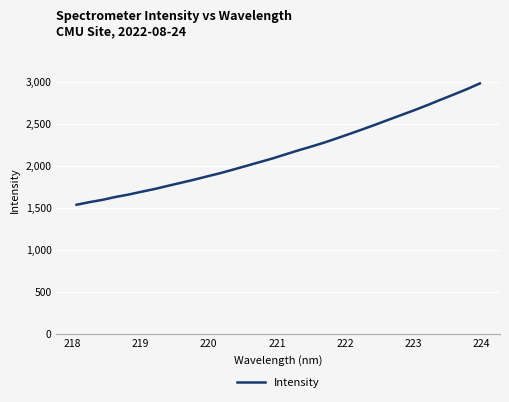

What is the difference between the second highest and second lowest values?

1342.3